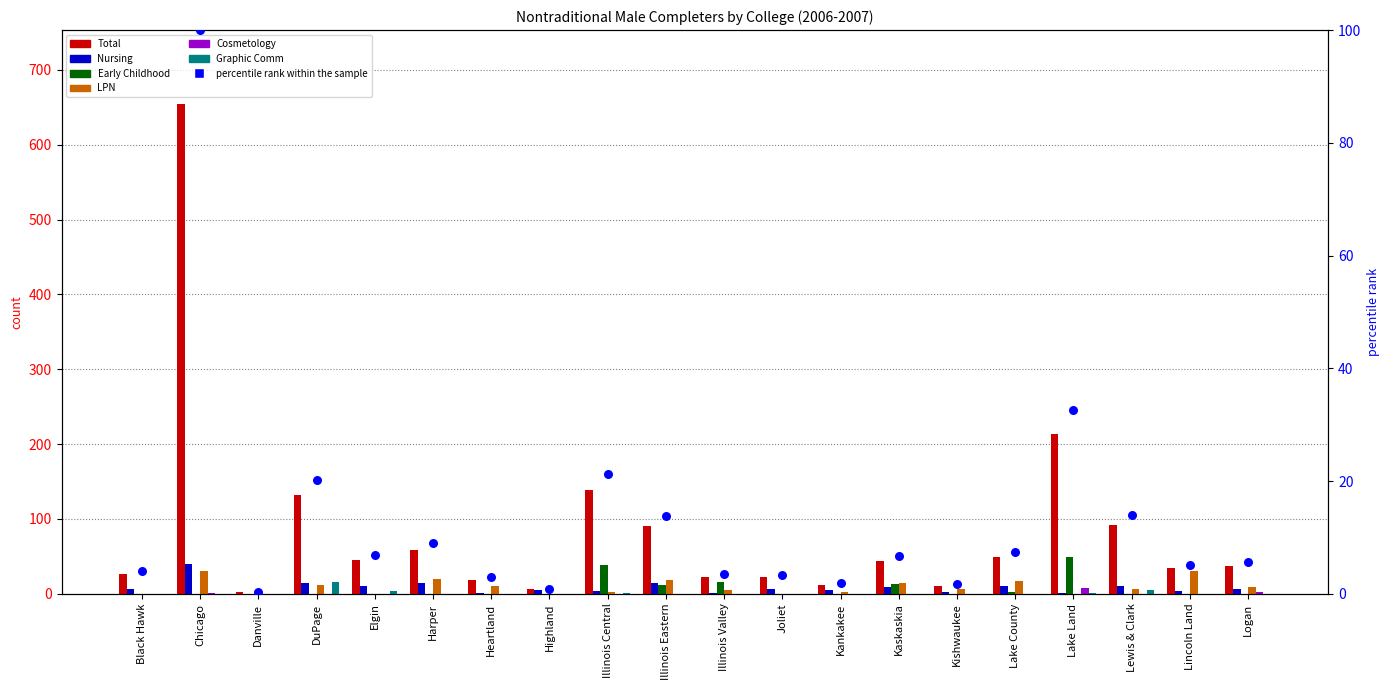

Which series has the widest spread of Y values?

Total